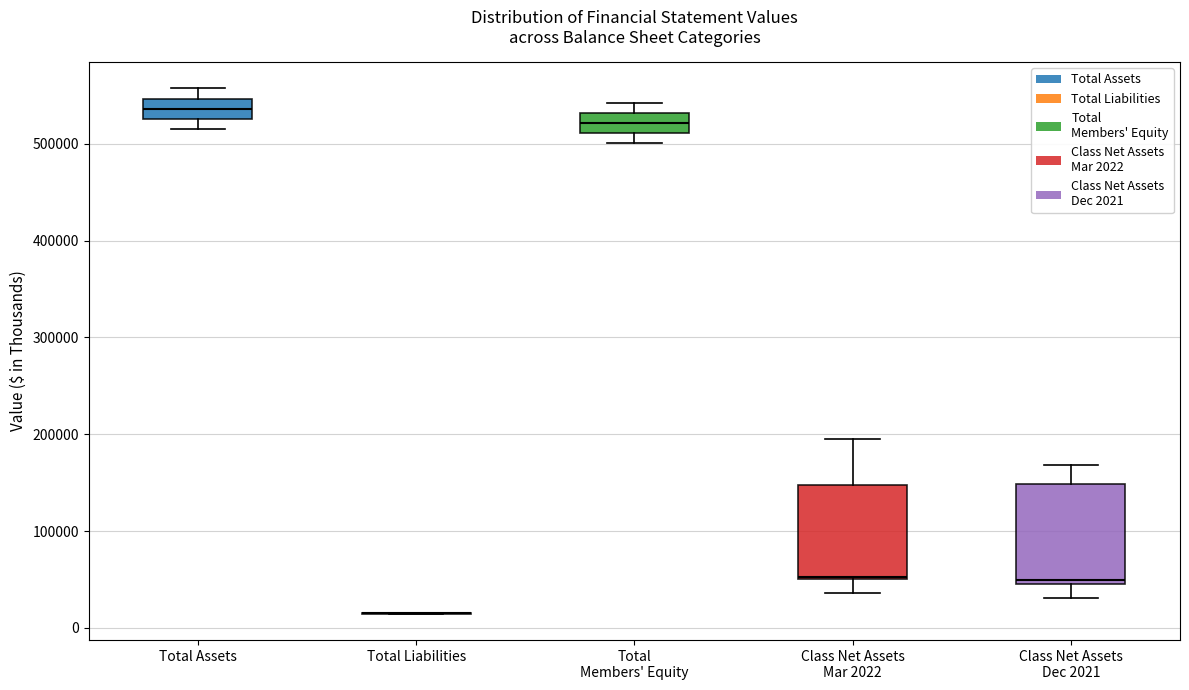

Where does the median line of the box for Total Assets sit on the y-axis? The values are not printed on the chart, so give them approximately, as read against the axis.

540000